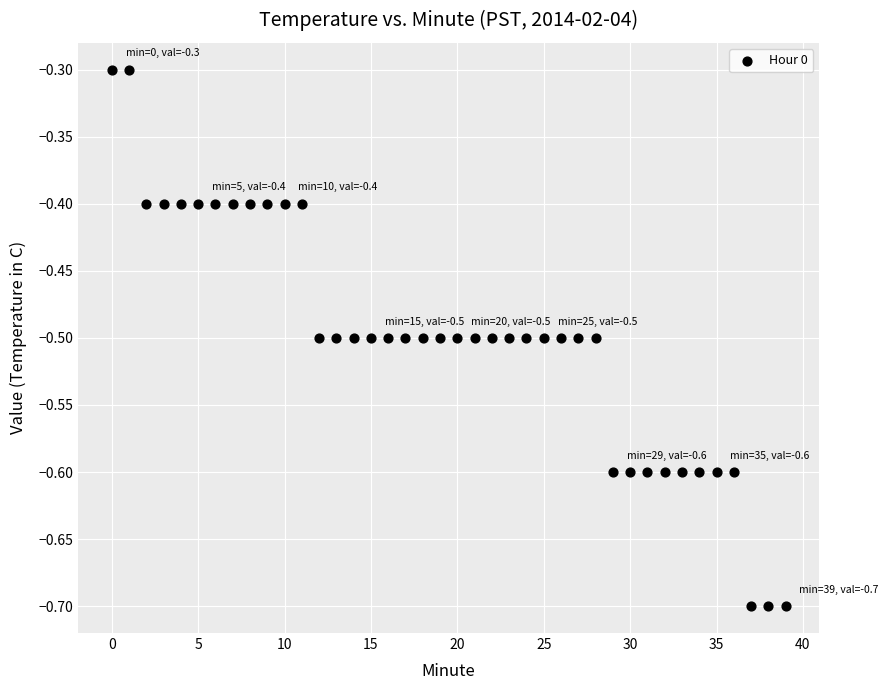

What is the range of Y values (max minus min)?

0.4